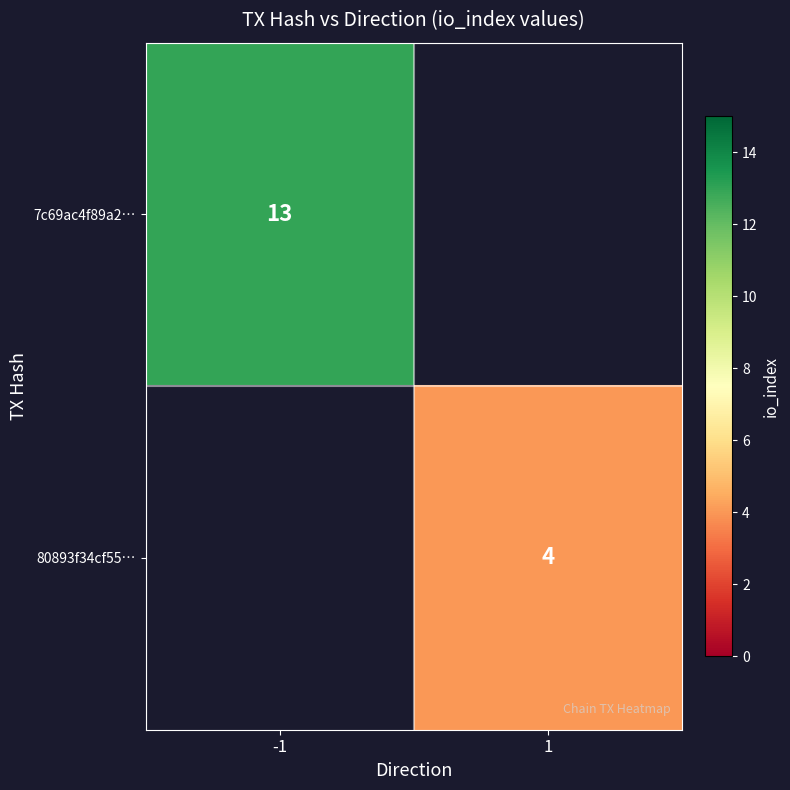

The value of 80893f34cf55… at 1 is 5. True or false?

False